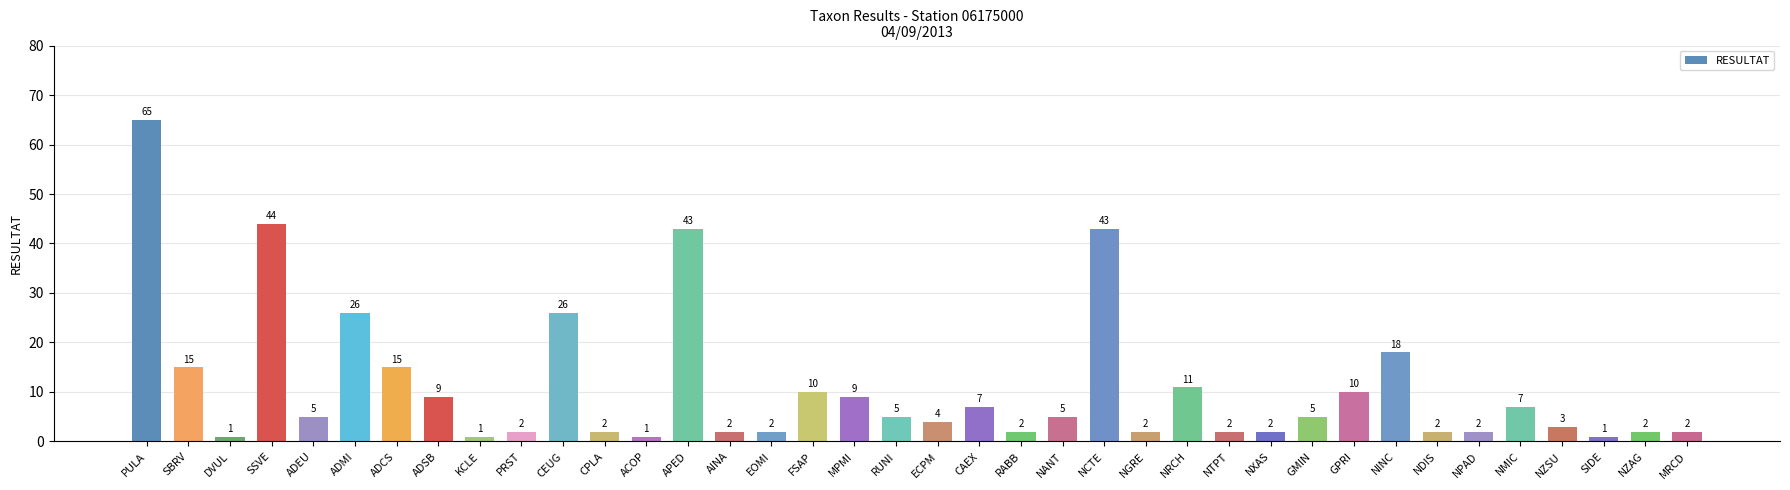

Does the chart contain any negative values?

No